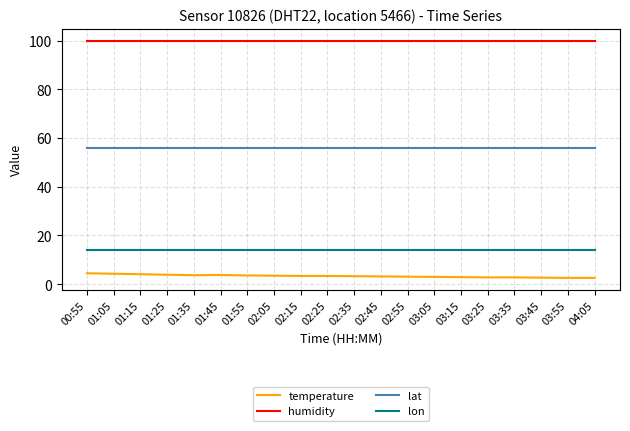

What is the lowest value of the lon series?

14.1